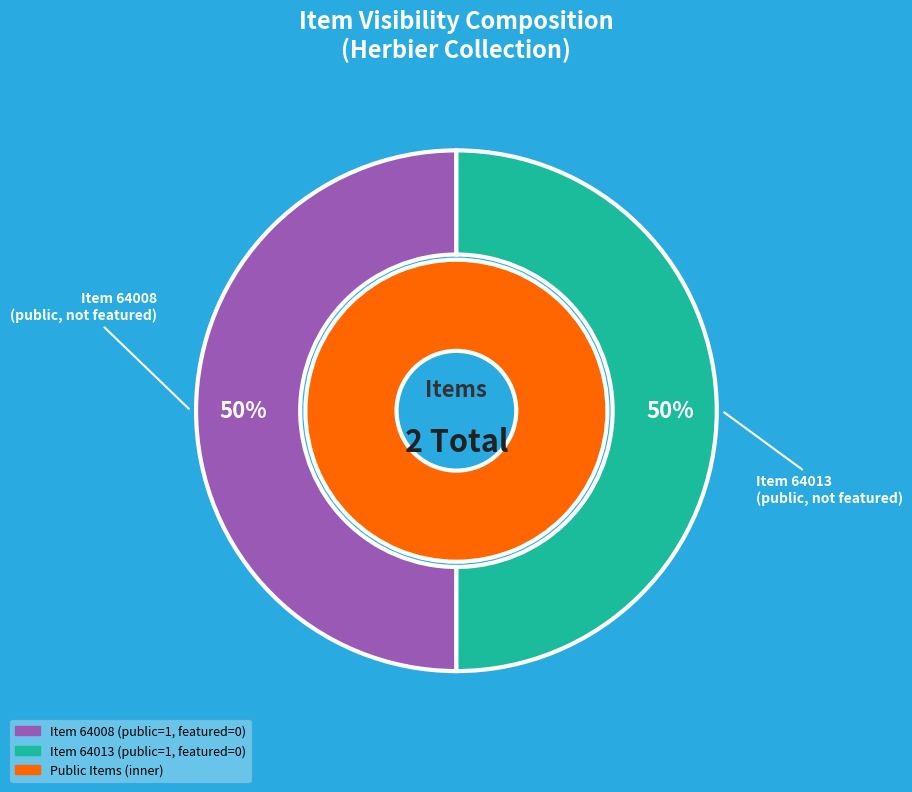

Which slice is the largest?

64008